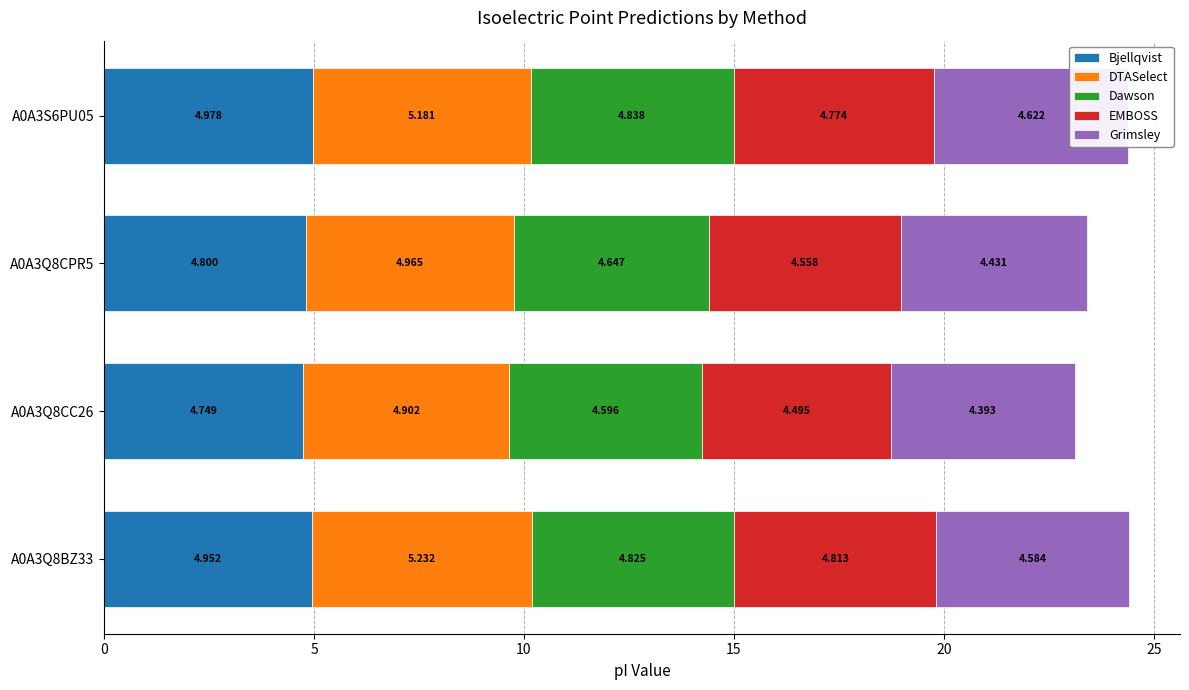

The value of Grimsley at A0A3Q8CC26 is 4.4. True or false?

True